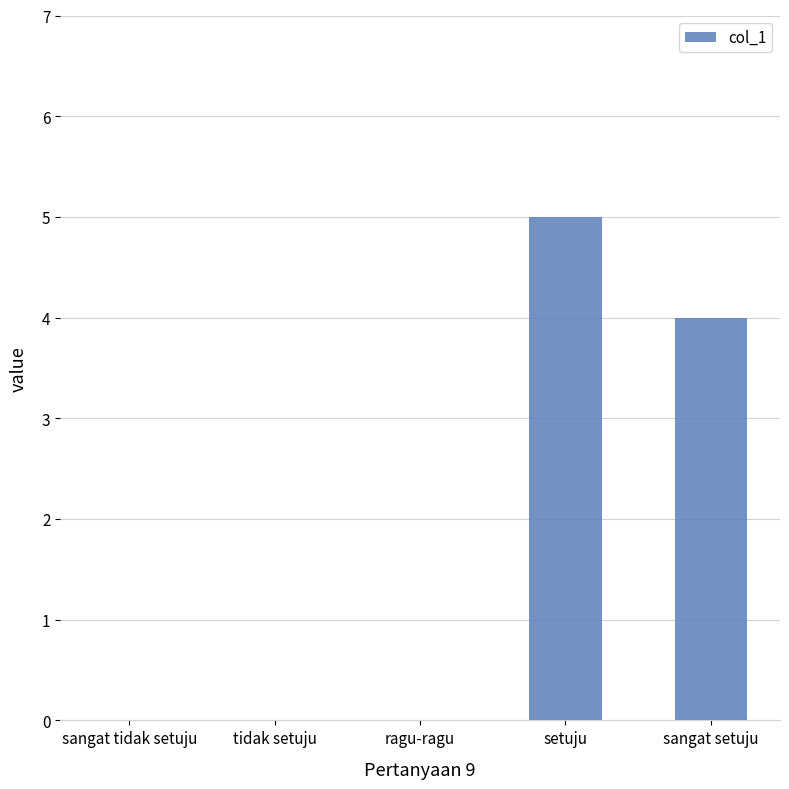

Which label corresponds to the largest value in the chart?

setuju